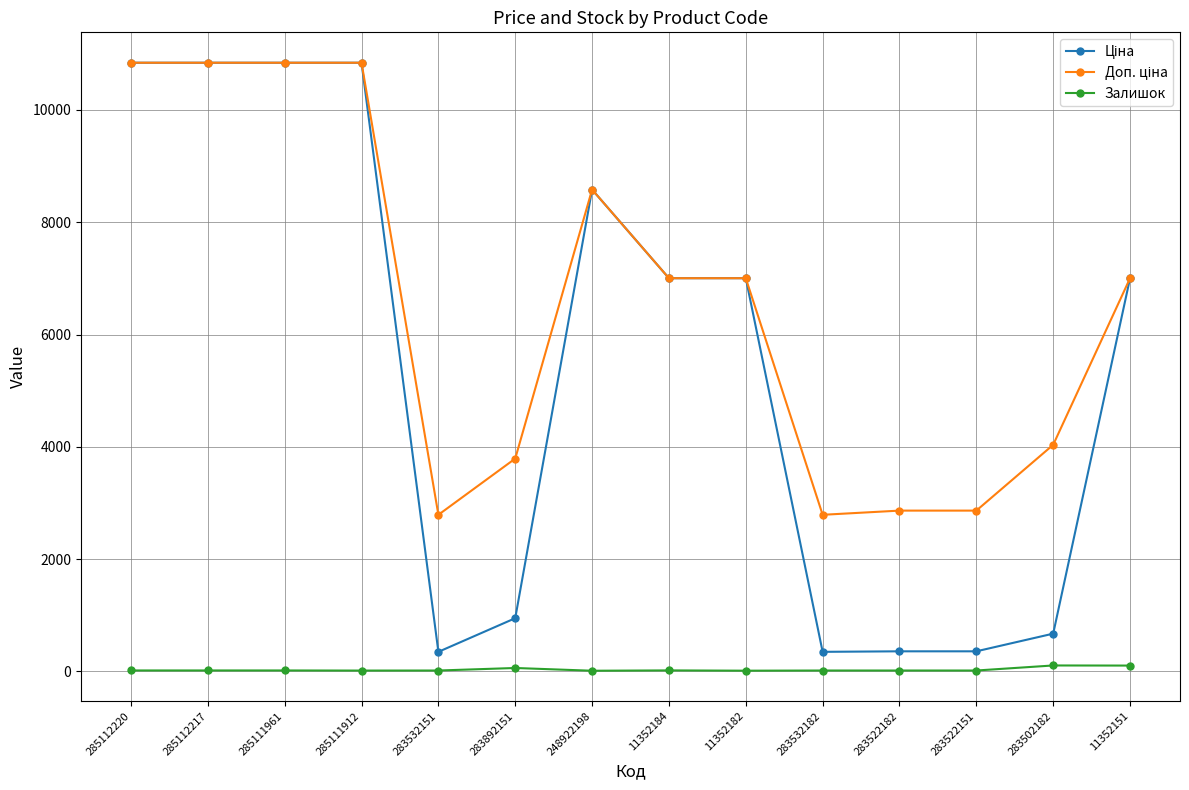

At how many categories does at least one series exceed 10699?

4